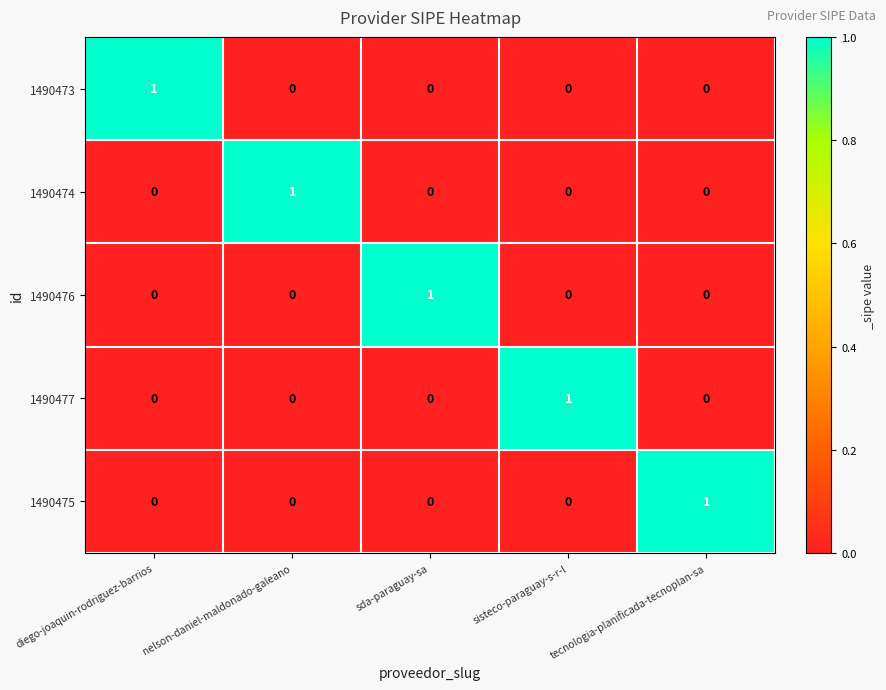

Is it true that 1490473 equals 0 at nelson-daniel-maldonado-galeano?

True